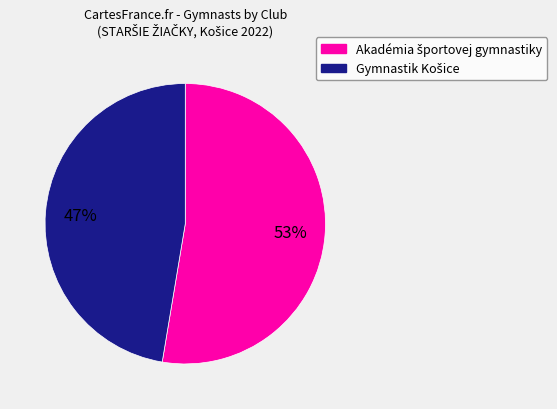

To the nearest percent, what is the average slice percentage?

50%